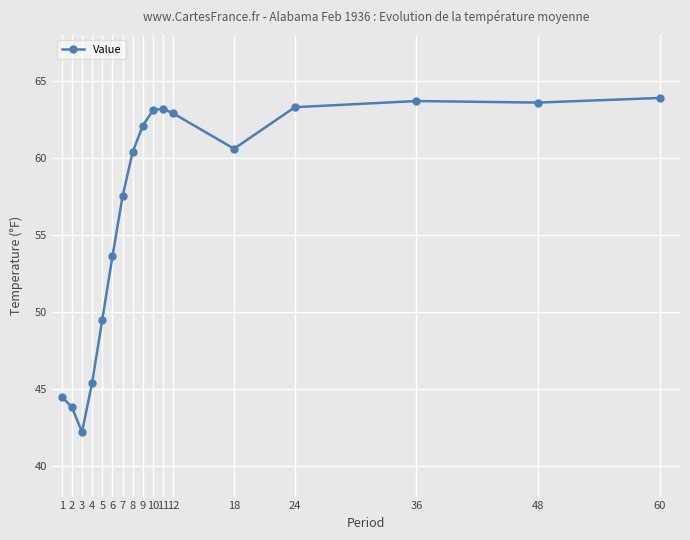

What value does the data have at 7?

57.5